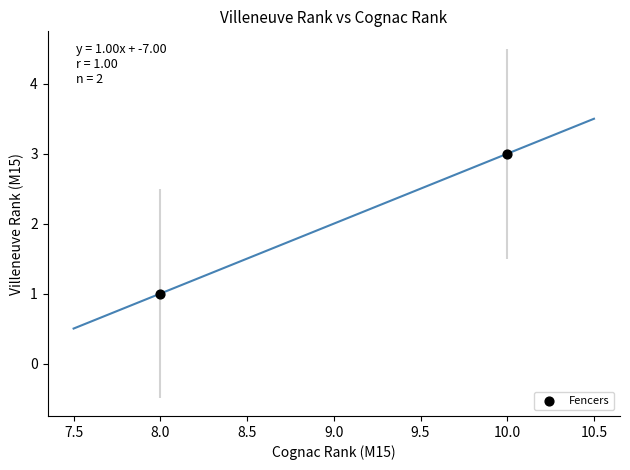

What is the average X value?

9